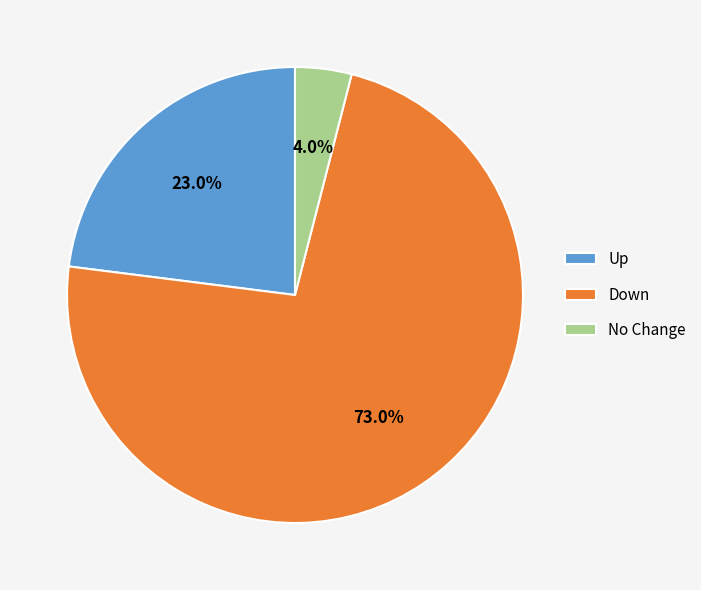

Rank the categories by value from highest to lowest.

Down, Up, No Change